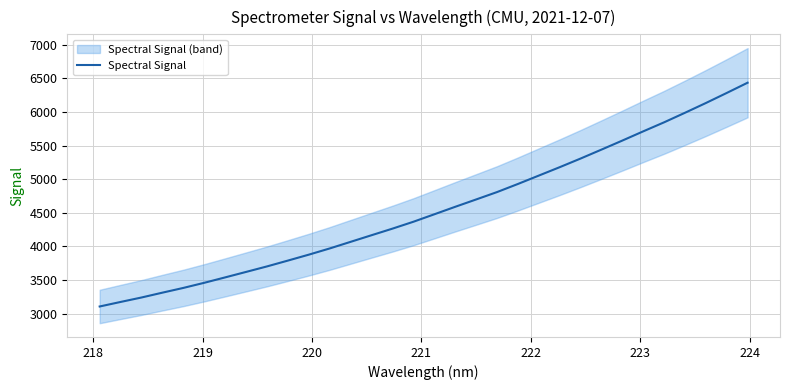

What is the highest value of the Spectral Signal series?

6434.3